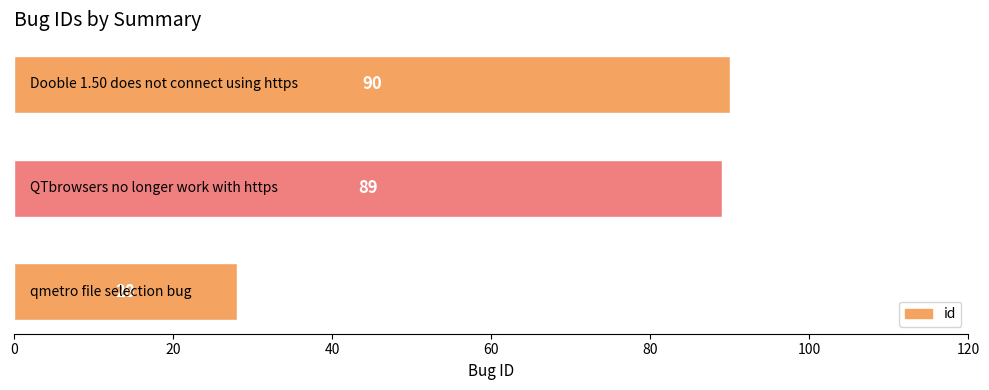

What is the average value?

69